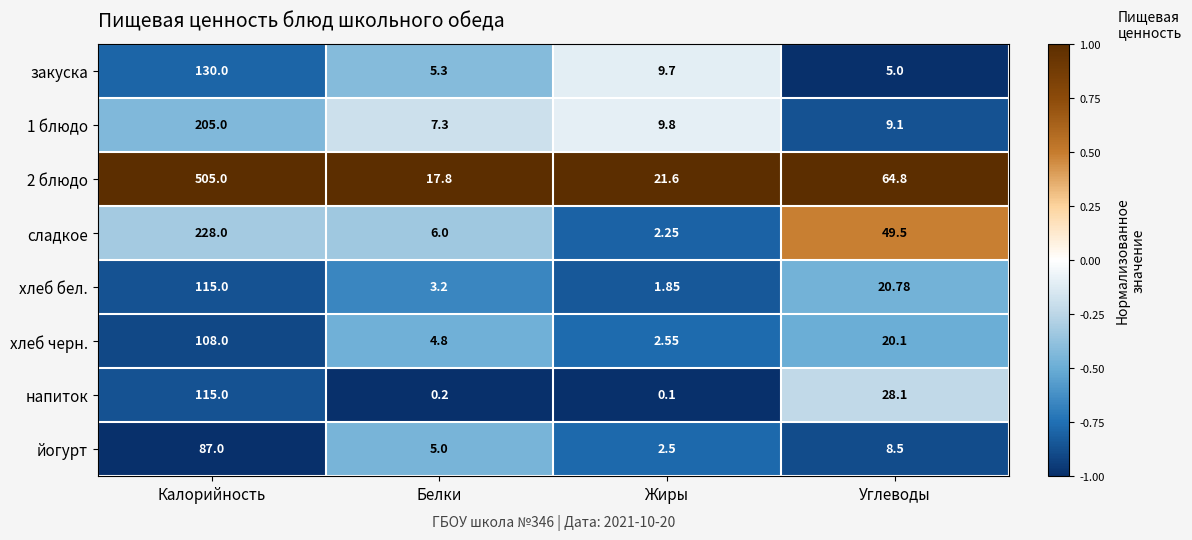

Is the value of хлеб черн. at Жиры greater than the value of напиток at Белки?

Yes